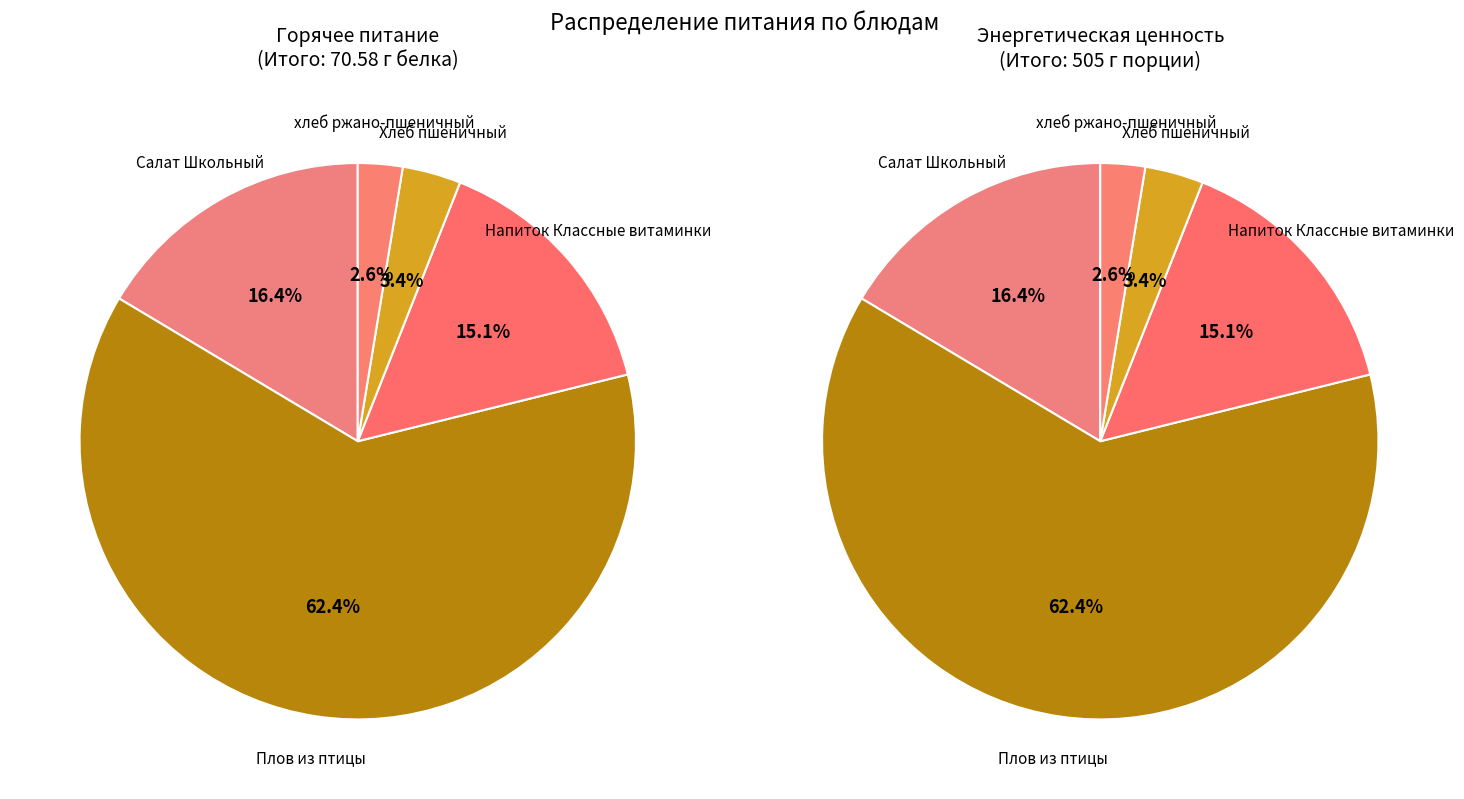

What percentage is the Салат Школьный slice, to the nearest percent?

16%